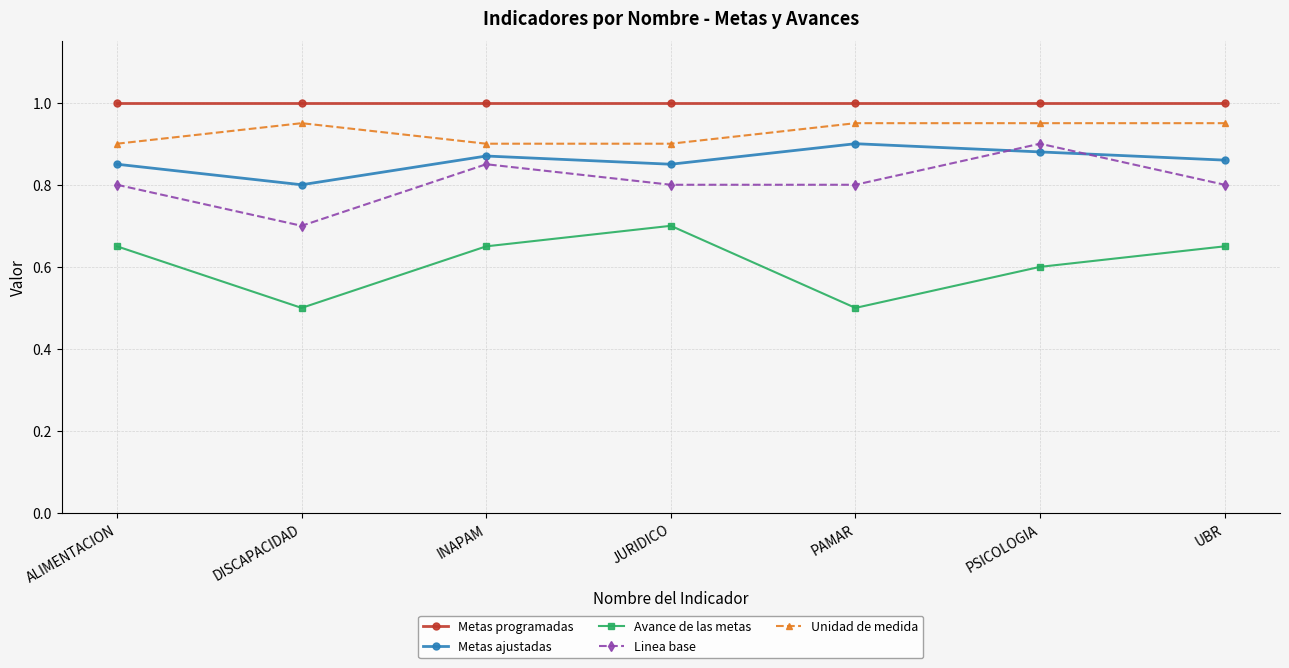

At UBR, list the series in order from smallest to largest.

Avance de las metas, Linea base, Metas ajustadas, Unidad de medida, Metas programadas